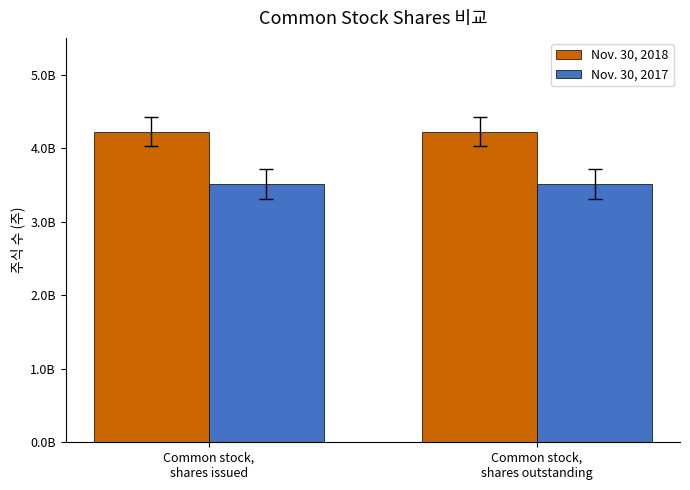

What are all the series names shown in the legend?

Nov. 30, 2018, Nov. 30, 2017